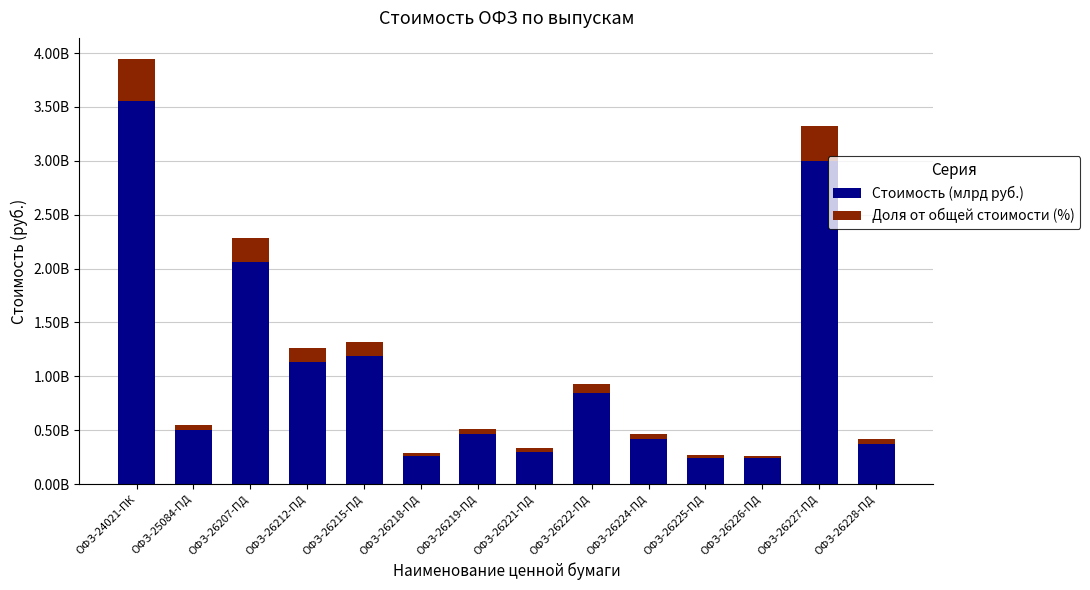

Does the chart contain any negative values?

No